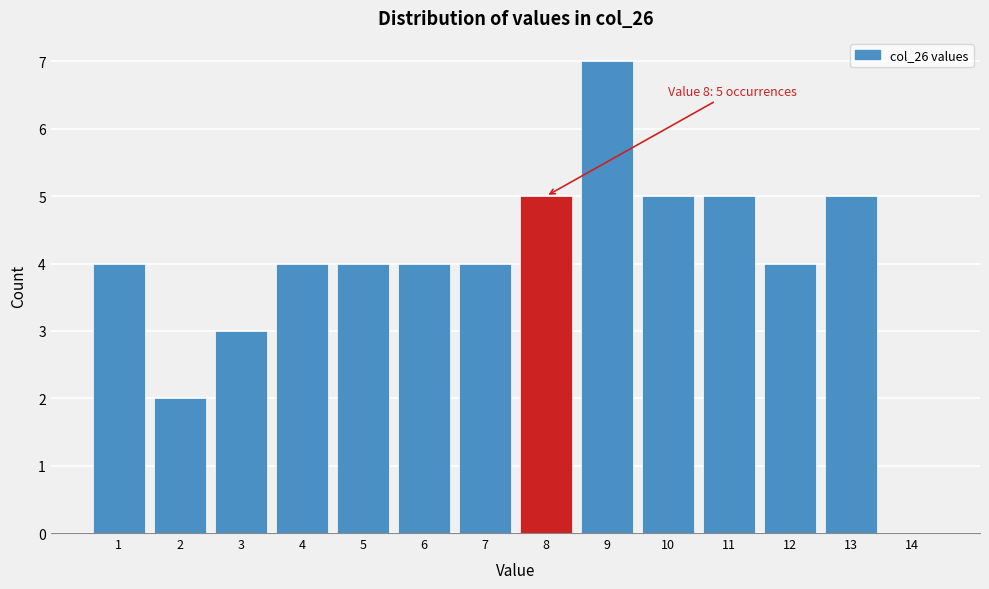

Reading right to left, transcribe all the data shown in this chart.

14=0	13=5	12=4	11=5	10=5	9=7	8=5	7=4	6=4	5=4	4=4	3=3	2=2	1=4